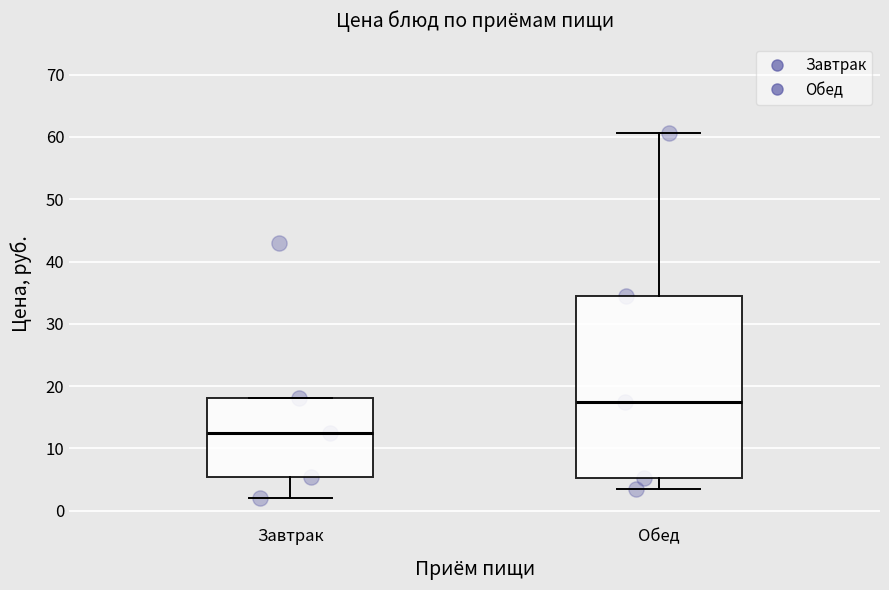

Which box's median line is the lowest?

Завтрак